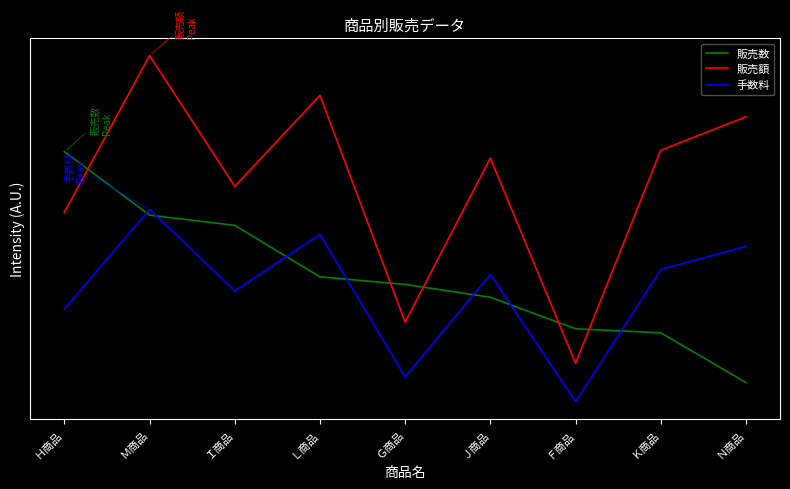

Is this an area chart (filled region under the line)?

No